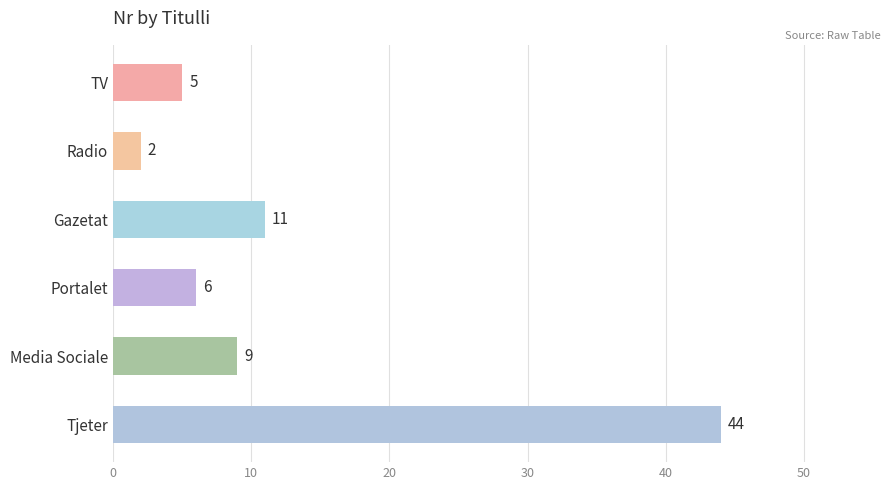

What is the minimum value shown in the chart?

2